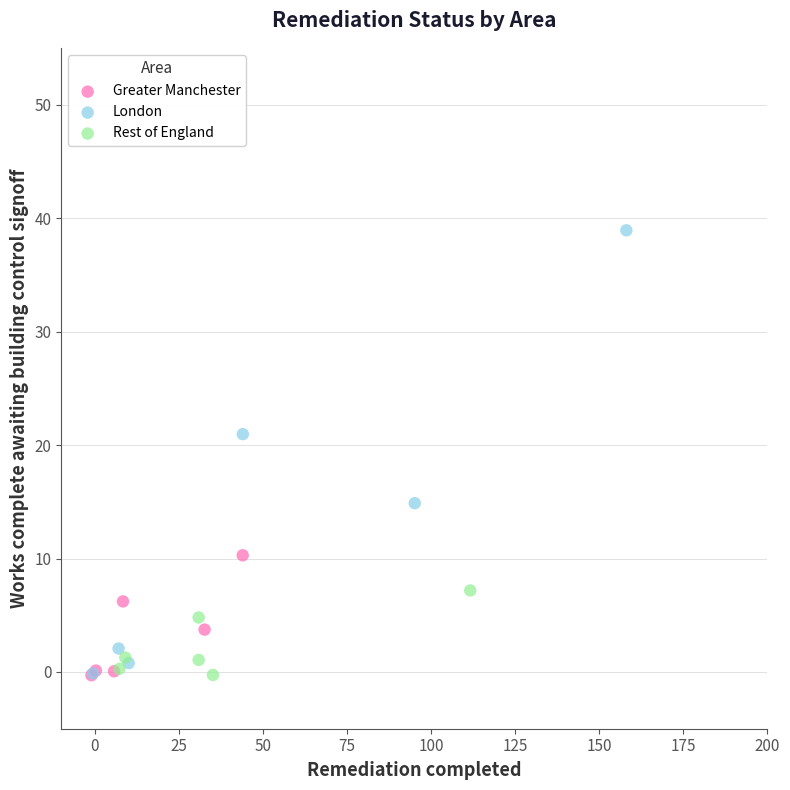

Which series contains the highest Y value?

London